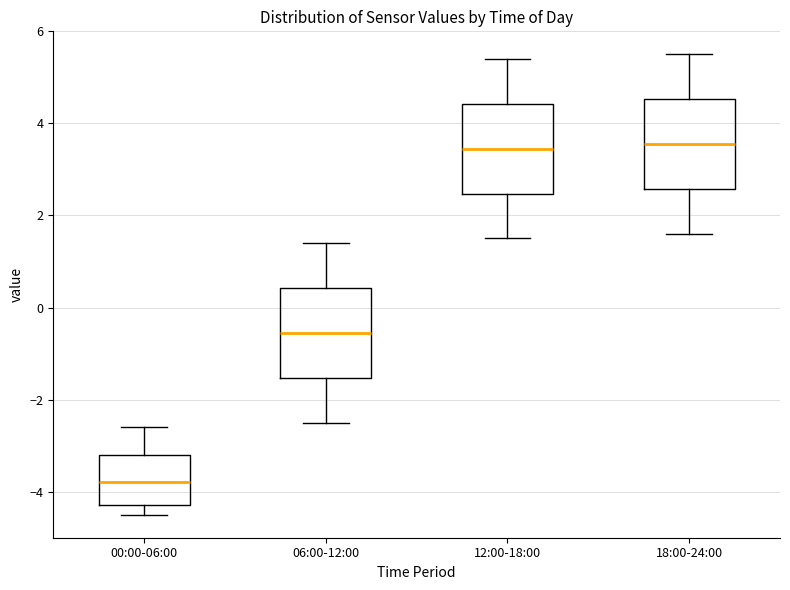

Reading left to right, transcribe this box plot: for each box, give where its median line is, the range the box spans, and where its two whiskers end, as read against the y-axis. The values are not printed on the chart, so give them approximately, as read against the axis.

00:00-06:00: median -3.8, box -4.2 to -3.2, whiskers -4.4 to -2.6
06:00-12:00: median -0.6, box -1.6 to 0.4, whiskers -2.4 to 1.4
12:00-18:00: median 3.4, box 2.4 to 4.4, whiskers 1.6 to 5.4
18:00-24:00: median 3.6, box 2.6 to 4.6, whiskers 1.6 to 5.6